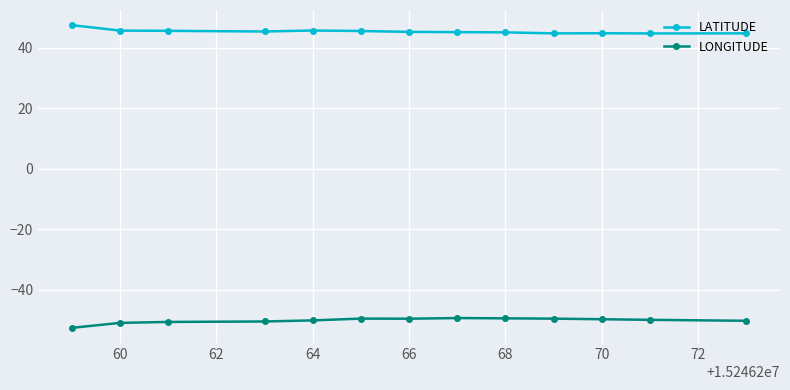

Which series has the largest total across all categories?

LATITUDE